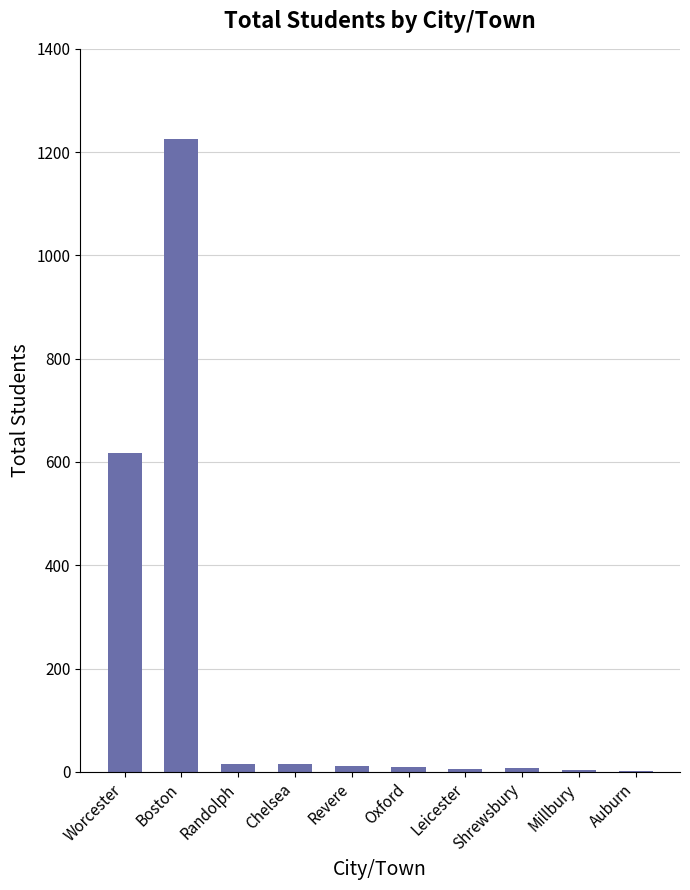

What is the maximum value shown in the chart?

1225